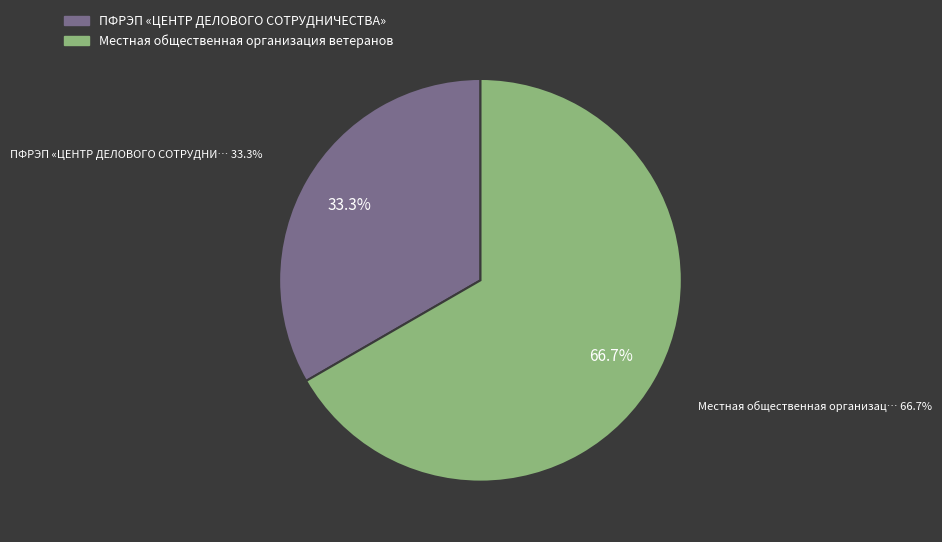

Is it true that Местная общественная организация ветеранов is 61% of the pie?

False